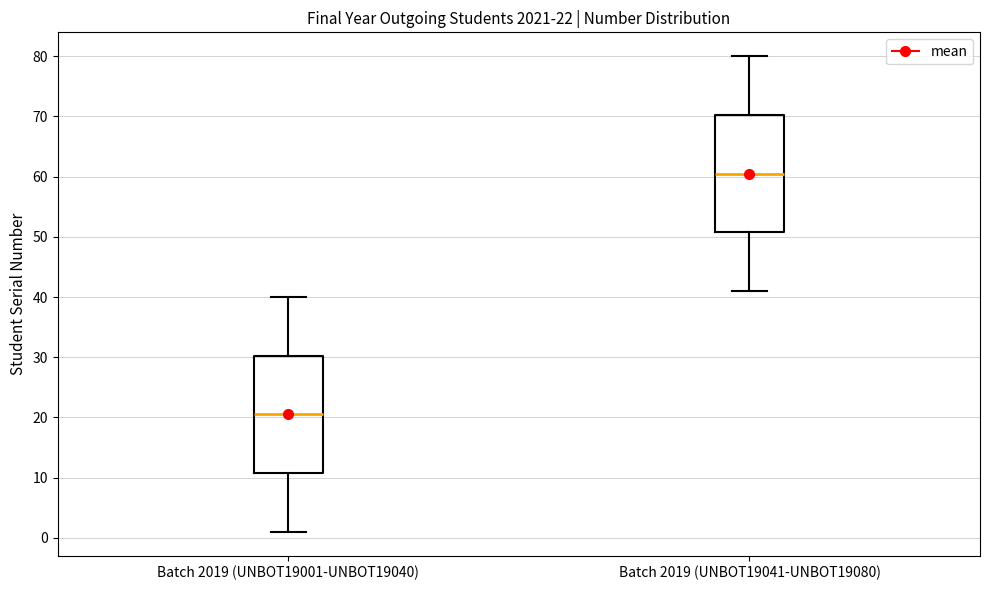

Which box has the lowest median line?

Batch 2019 (UNBOT19001-UNBOT19040)